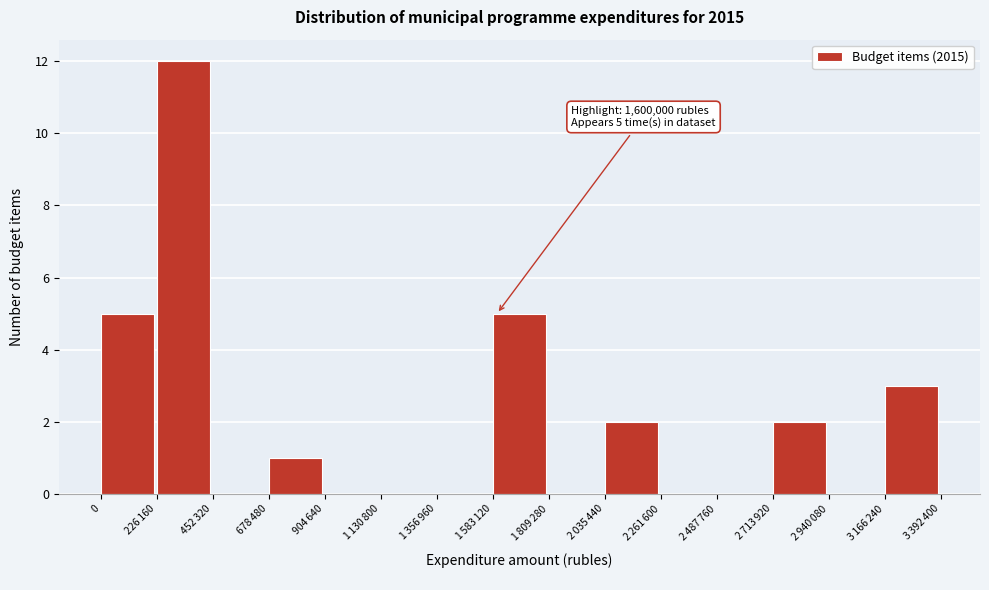

What is the maximum value shown in the chart?

12